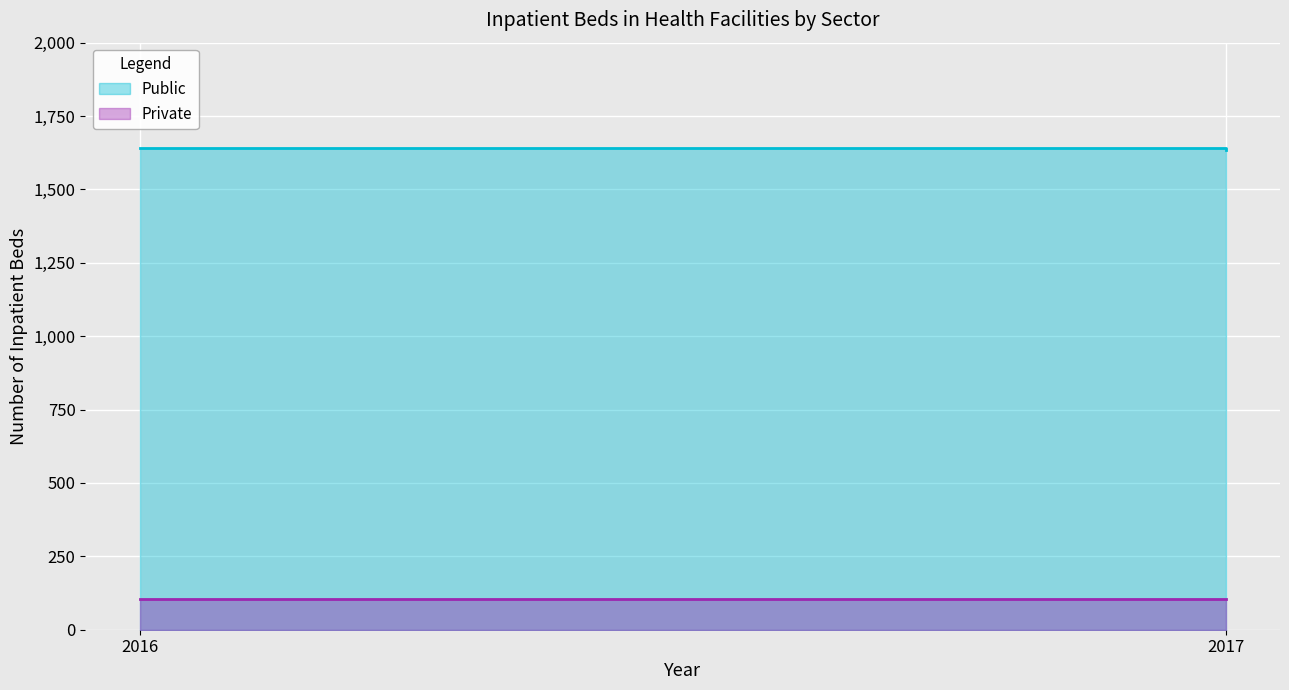

At which label does Public reach its peak?

2016